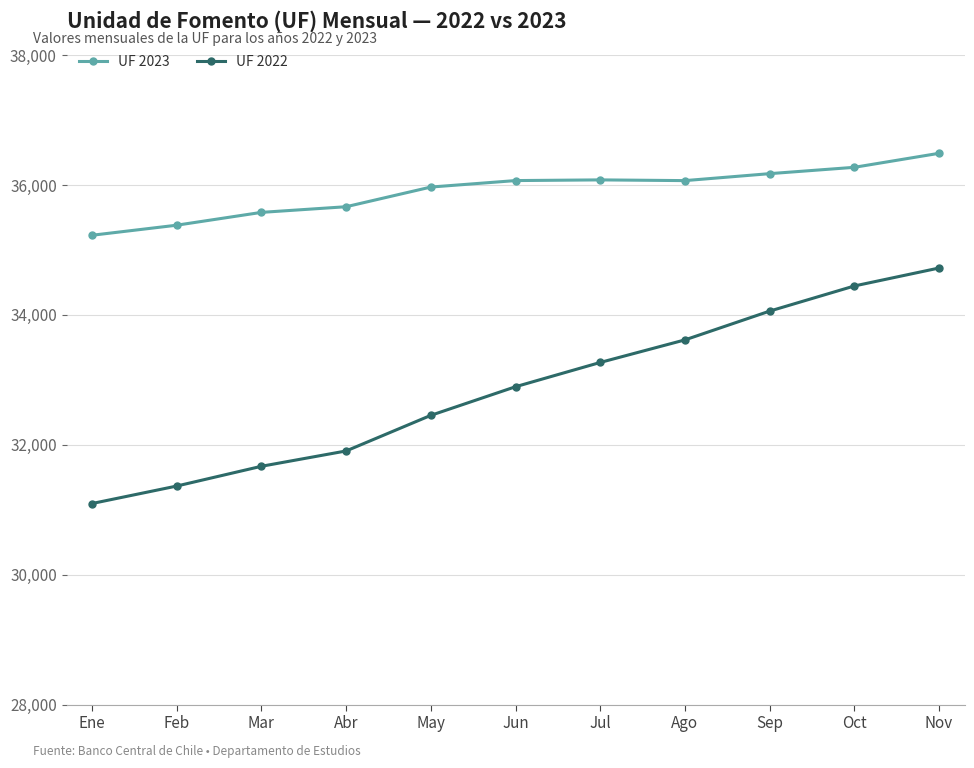

What is the sum of all UF 2023 values?

394982.0